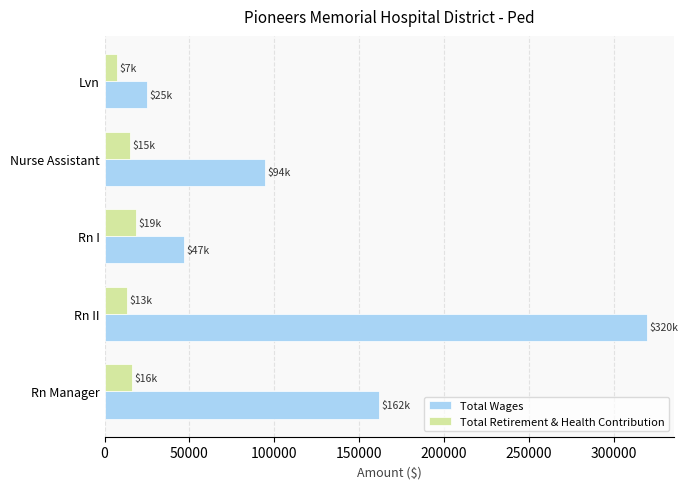

Rank the series by their average value, from lowest to highest.

Total Retirement & Health Contribution, Total Wages